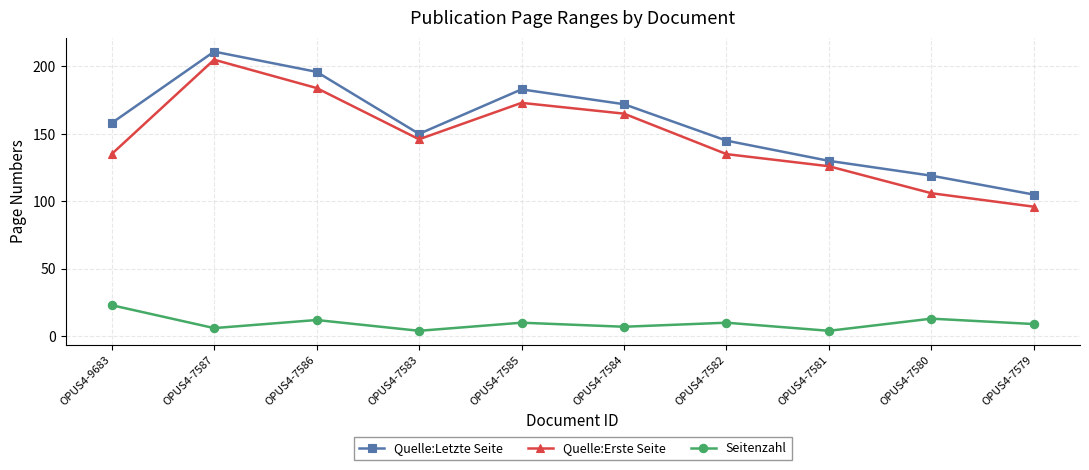

True or false: Quelle:Letzte Seite has more than 1 interior local peaks.

True